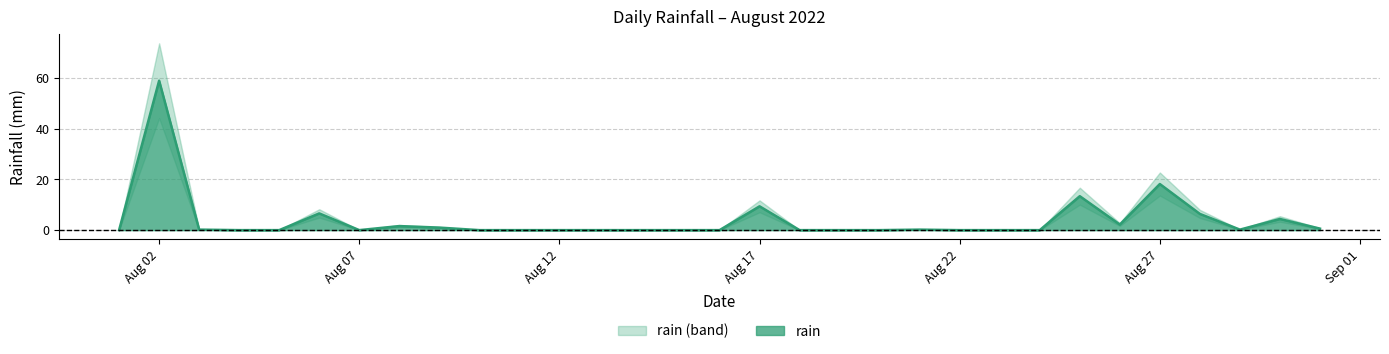

True or false: the data shows 1.6 at 2022-08-08.

True